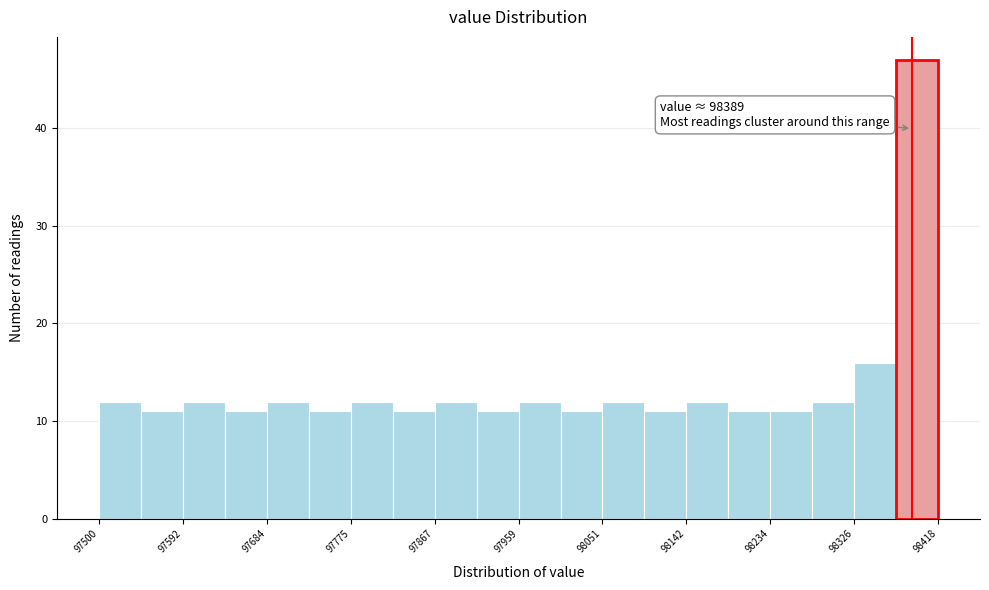

Over which range of the x-axis is the bar tallest?

98370 to 98420